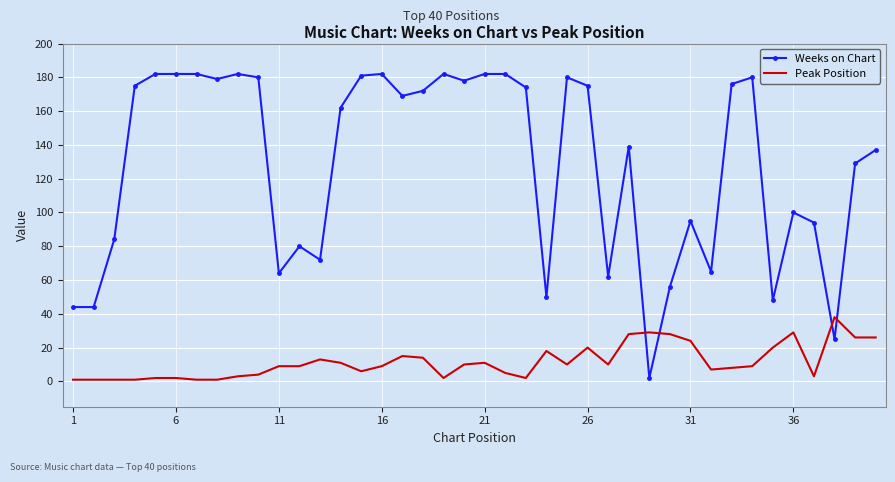

List the series in order of their overall mean, lowest first.

Peak Position, Weeks on Chart